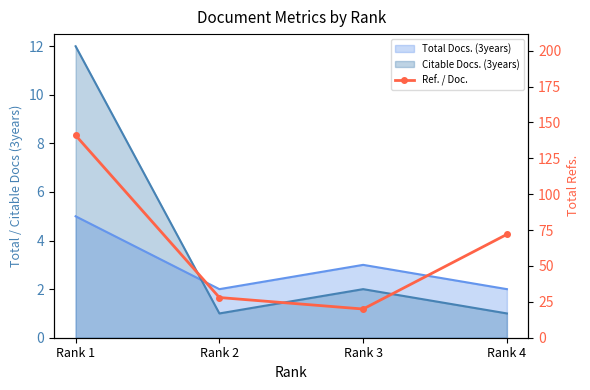

The value at Rank 4 is 15. True or false?

False